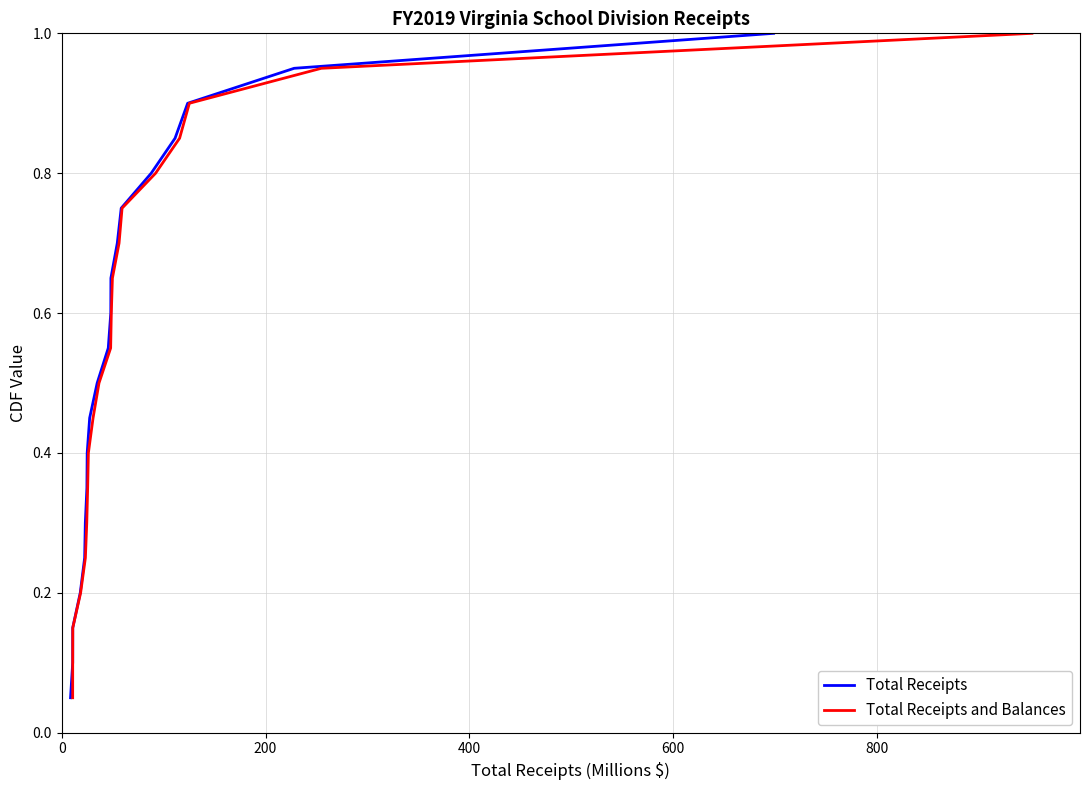

Count the number of data series in this chart.

2